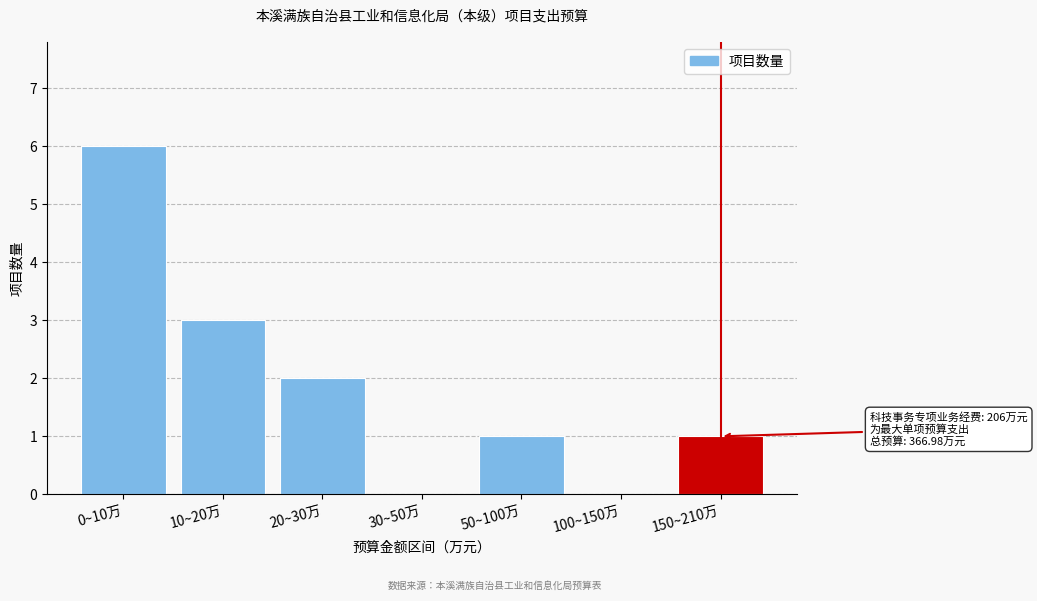

Reading left to right, extract all data points from this chart.

0~10万=6	10~20万=3	20~30万=2	30~50万=0	50~100万=1	100~150万=0	150~210万=1